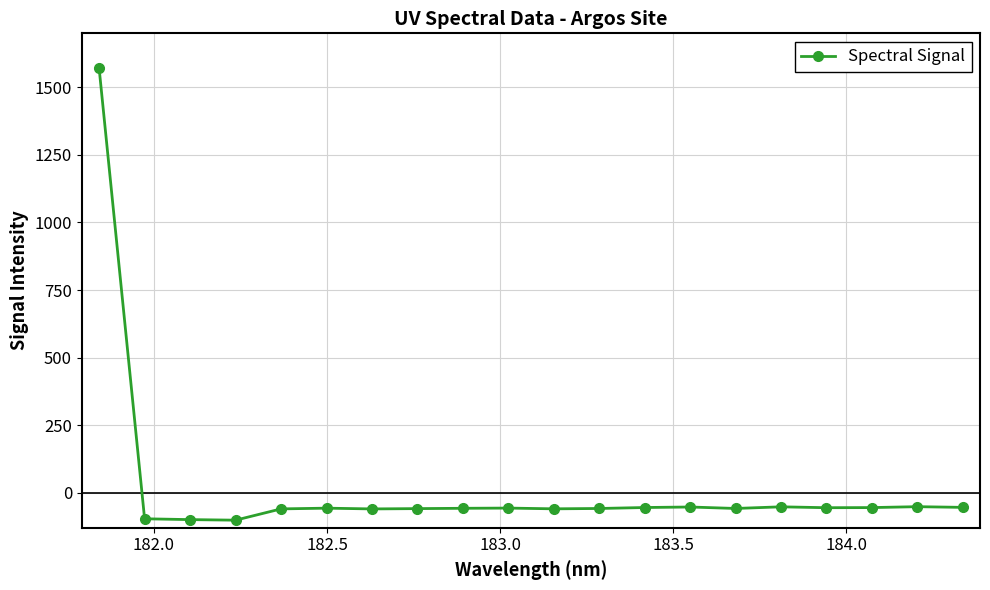

True or false: there are more than 1 points higher than both neighbors.

True